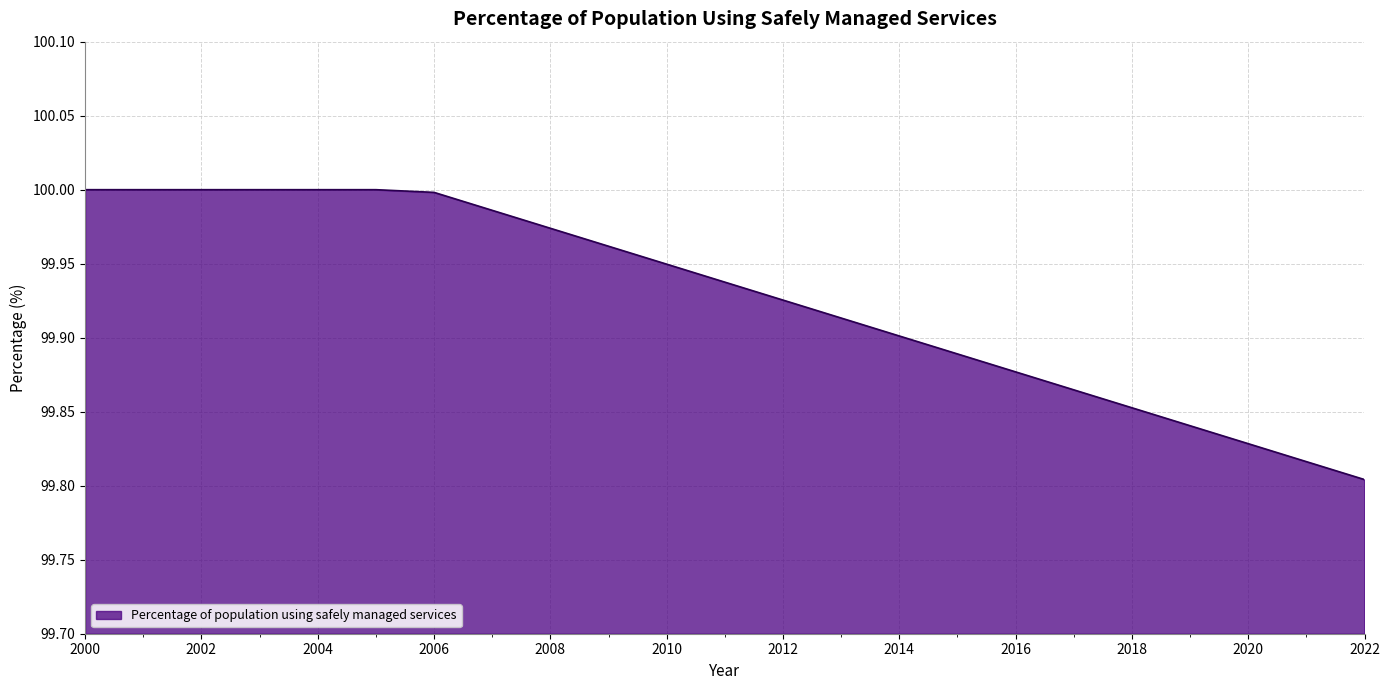

What is the sum of all values?

2298.3